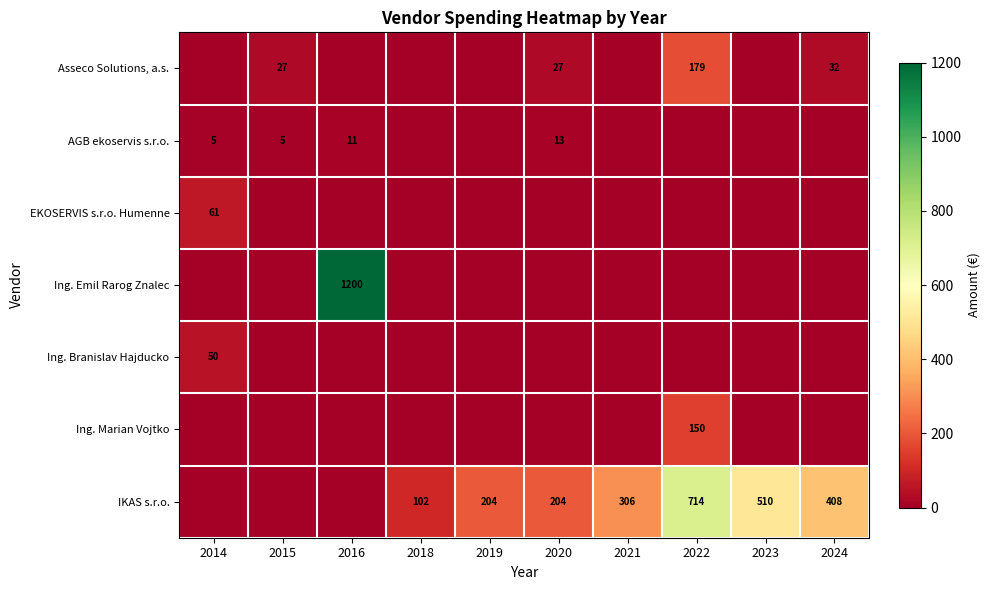

The IKAS s.r.o. series shows 204 at 2019. True or false?

True